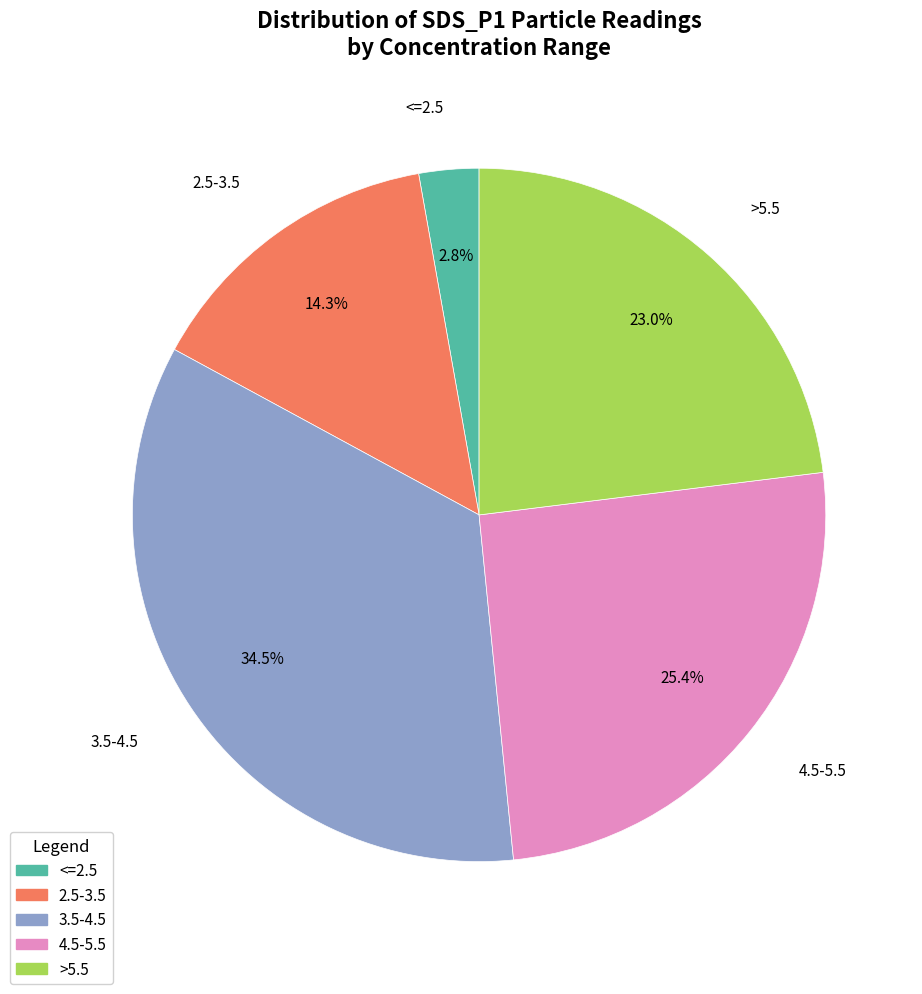

Is there any slice that represents more than half of the pie?

No